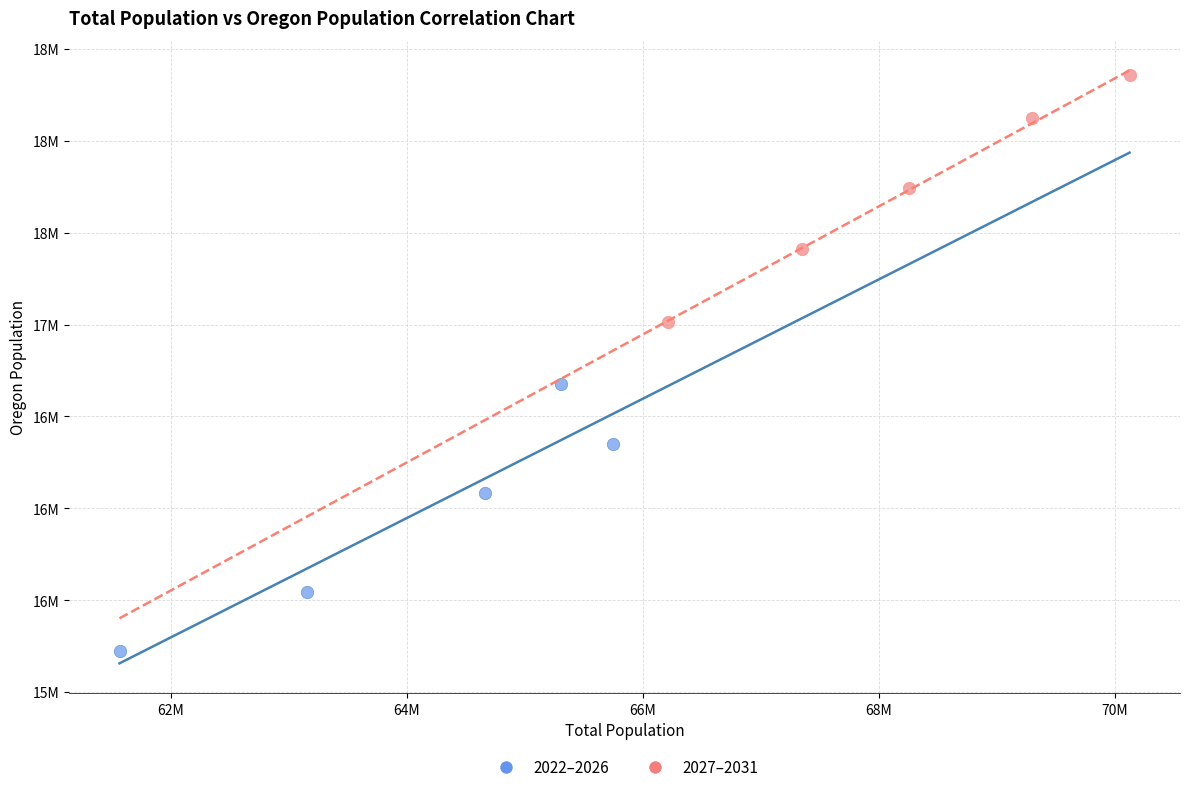

Which series reaches the maximum Y coordinate?

2027–2031